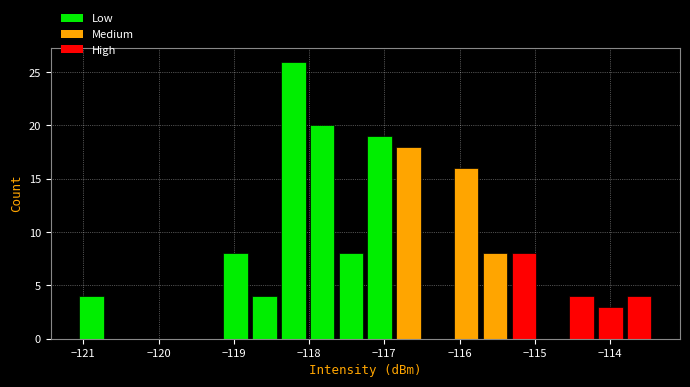

Around what value on the x-axis is the tallest bar? Give the approximate position of its centre, as read against the axis.

-118.2